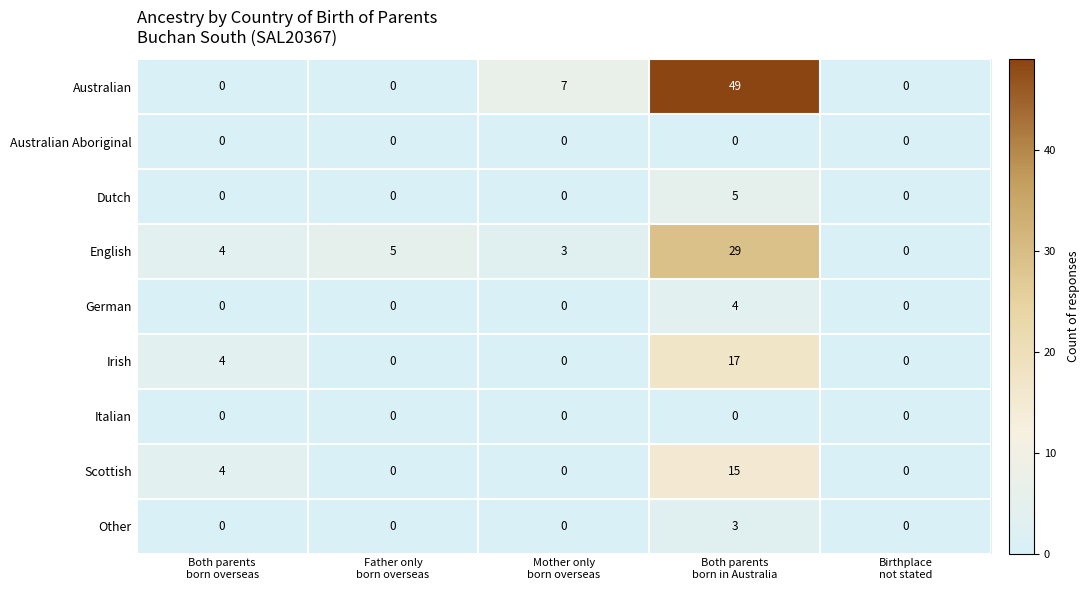

What is the maximum value shown in the chart?

49